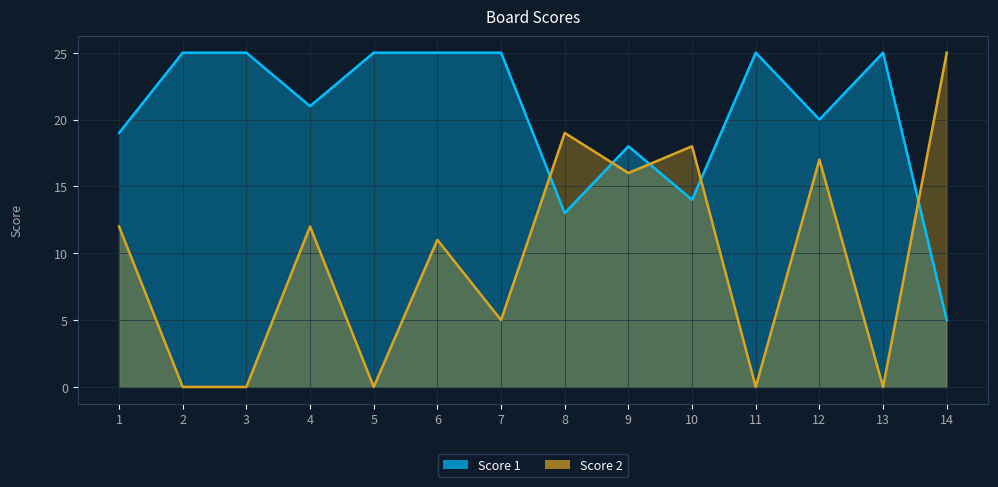

Which label corresponds to the largest value in the chart?

2